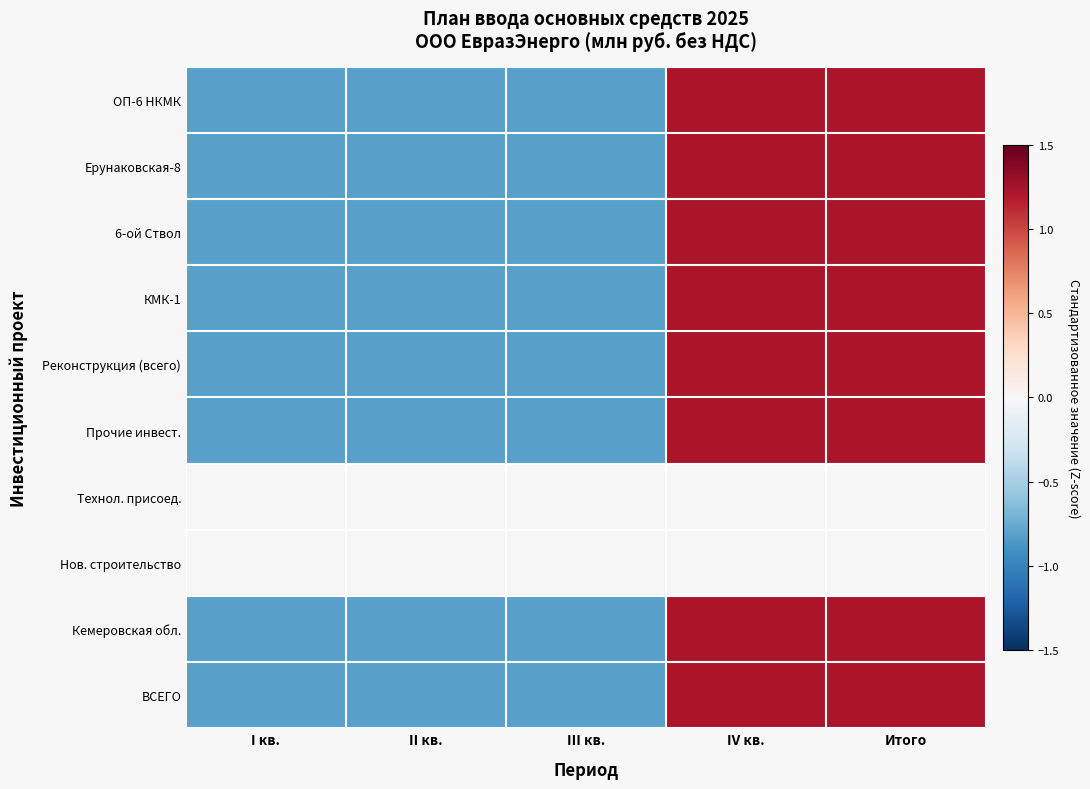

At which category is the sum across all series the highest?

IV кв.